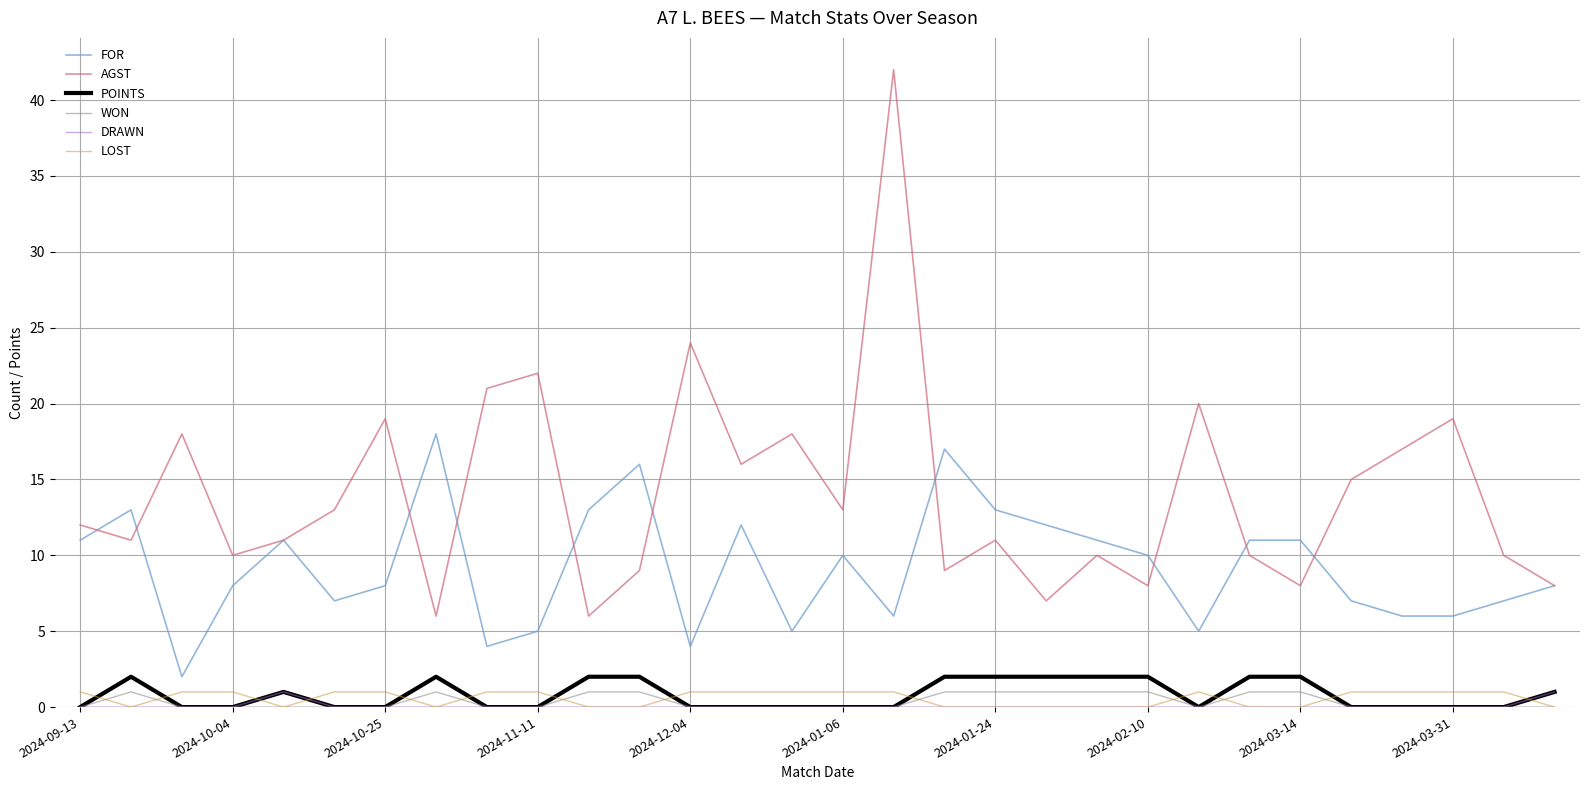

Is this an area chart (filled region under the line)?

No